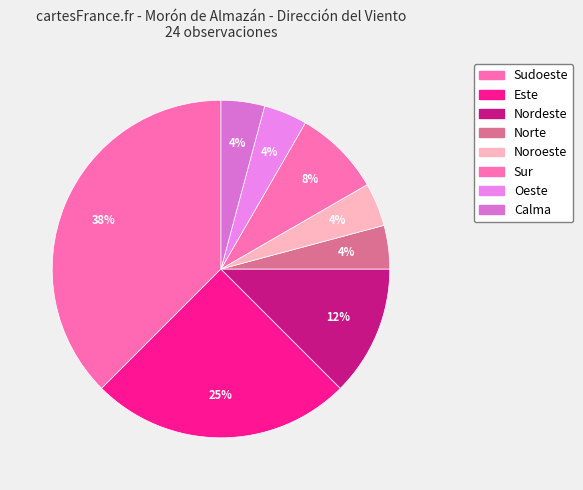

What is the largest slice in the pie chart?

Sudoeste